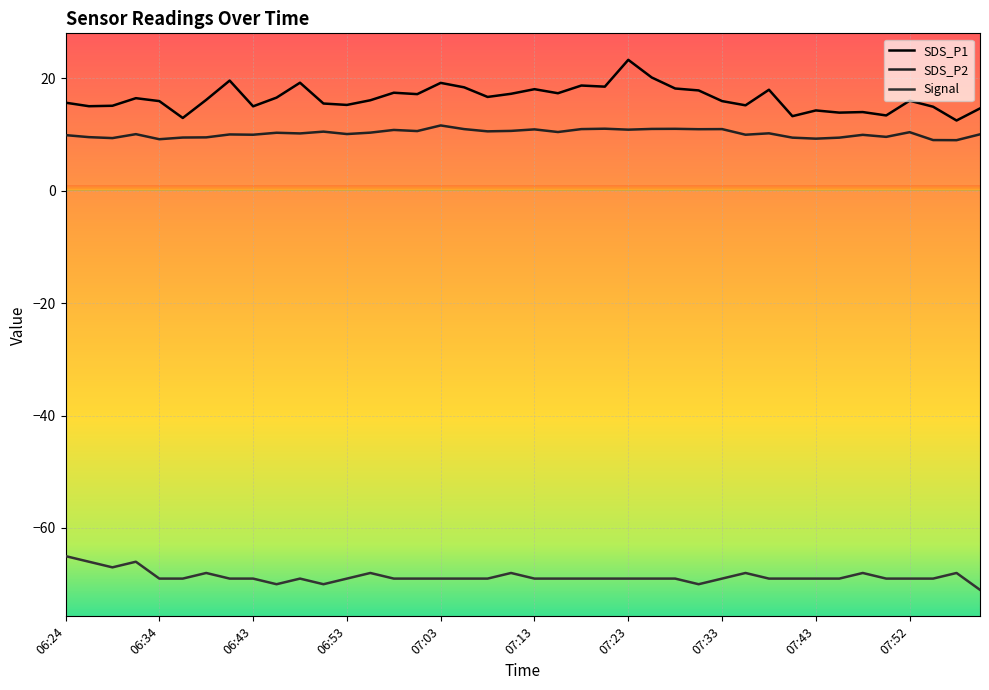

True or false: Signal and SDS_P2 cross at least once.

False